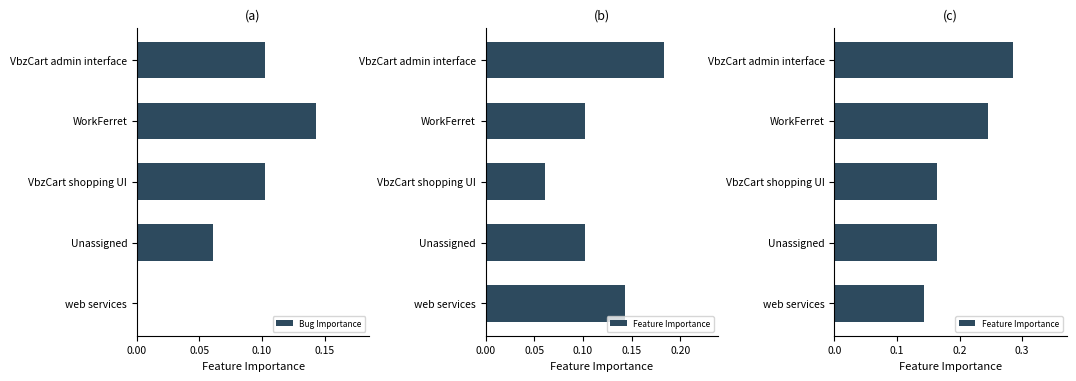

What is the difference between the maximum and minimum values in the Bug Importance series?

0.1